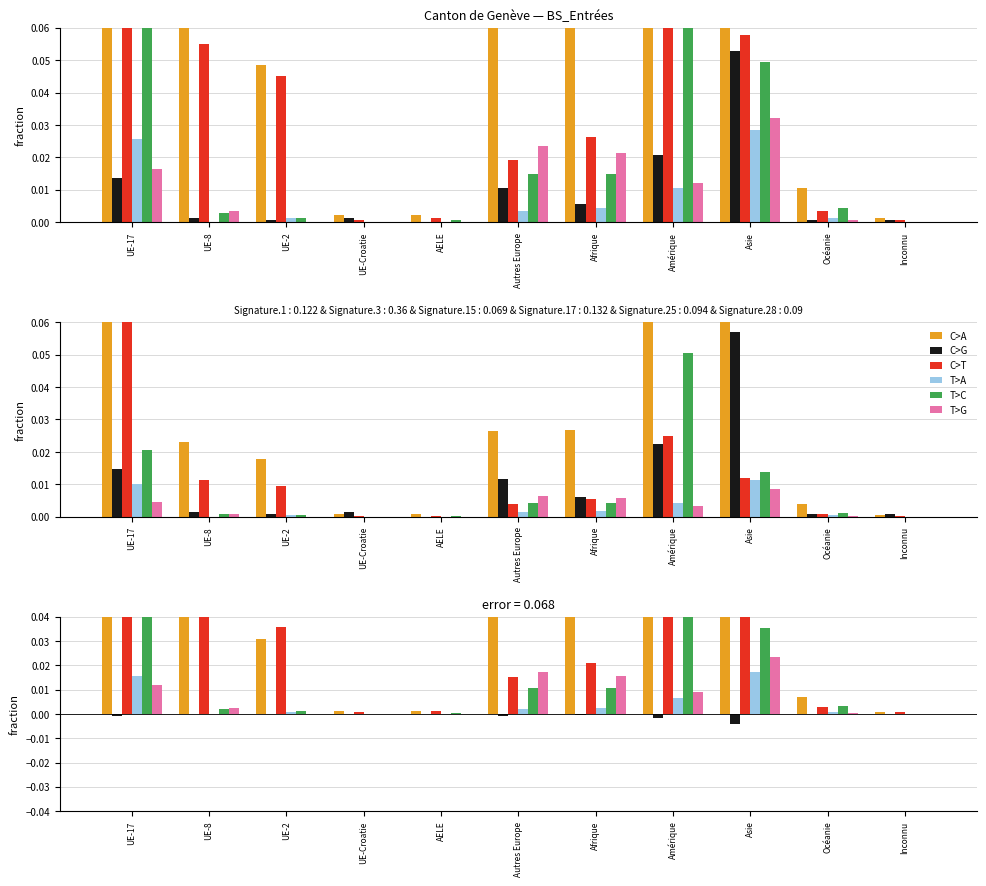

Between Océanie and UE-8, which is larger?

UE-8